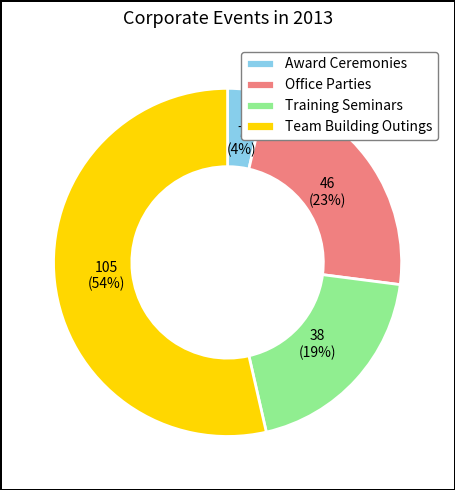

The Office Parties slice represents 9% of the pie. True or false?

False